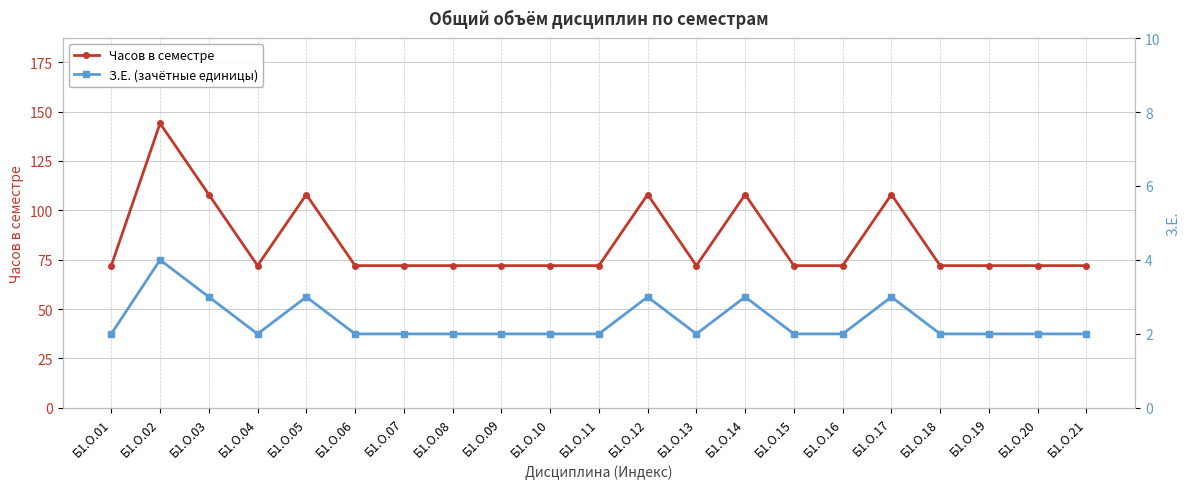

Is it true that Часов в семестре equals 108 at Б1.О.05?

True